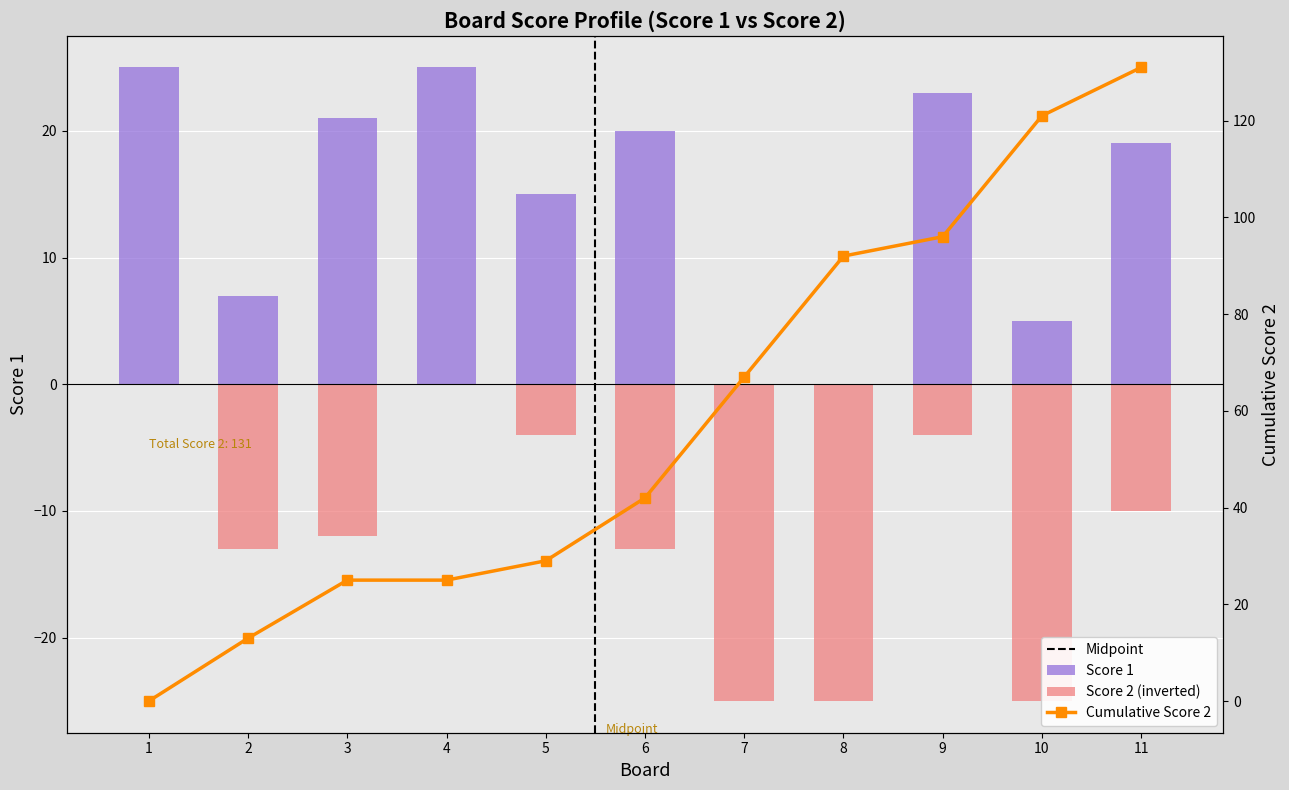

At which category is the sum across all series the highest?

11